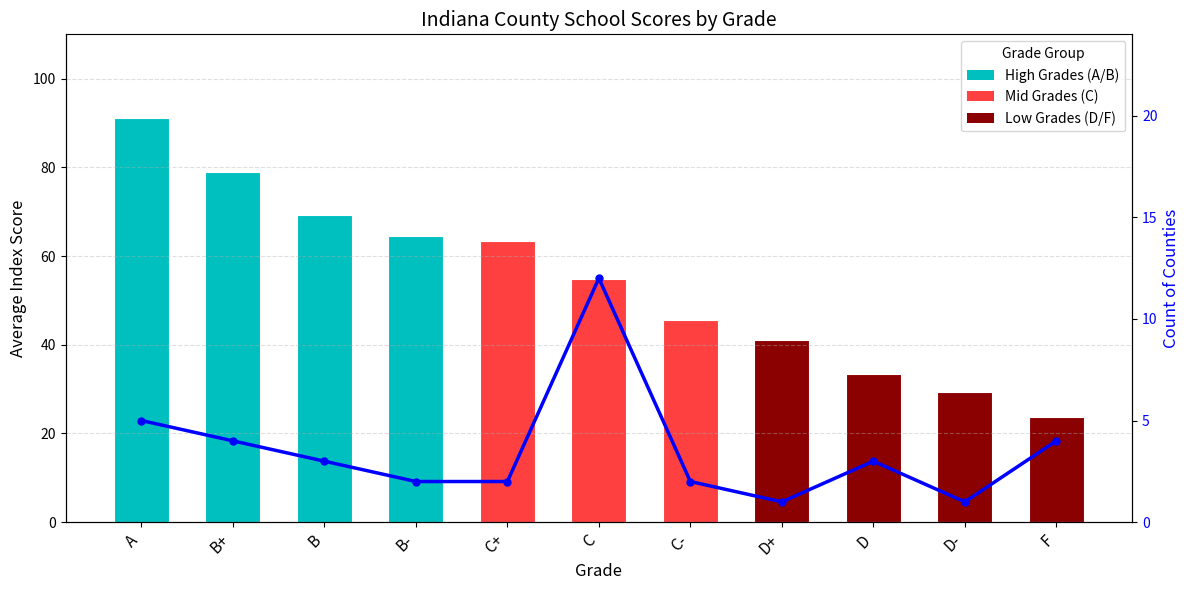

Count the number of data series in this chart.

2